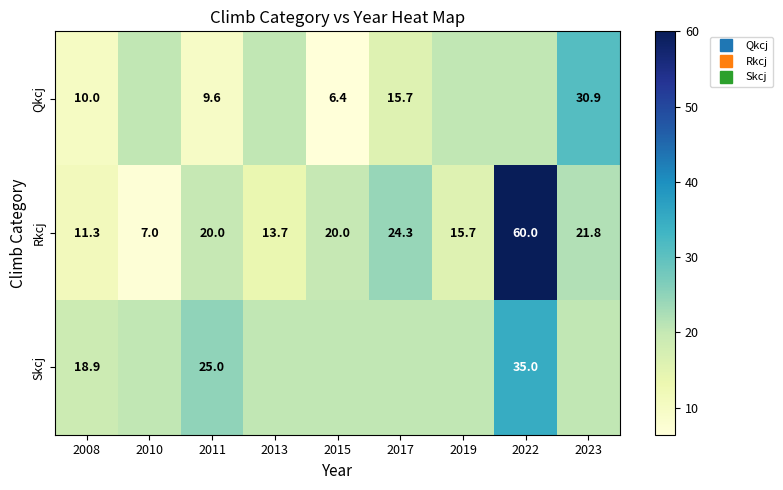

Rank the series by their maximum value, from lowest to highest.

Qkcj, Skcj, Rkcj